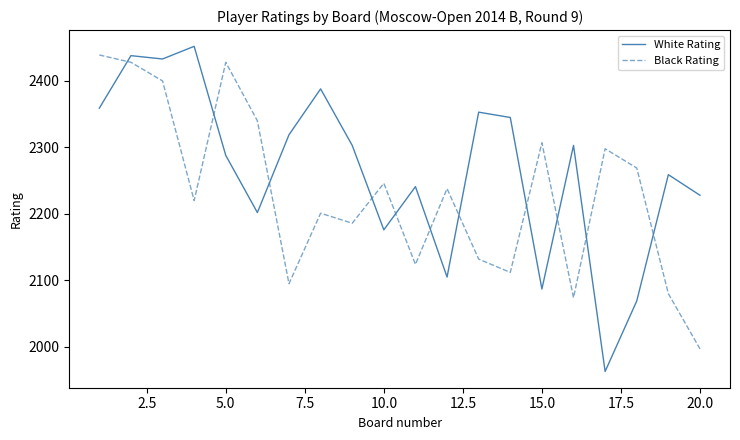

What is the difference between the maximum and minimum values in the White Rating series?

489